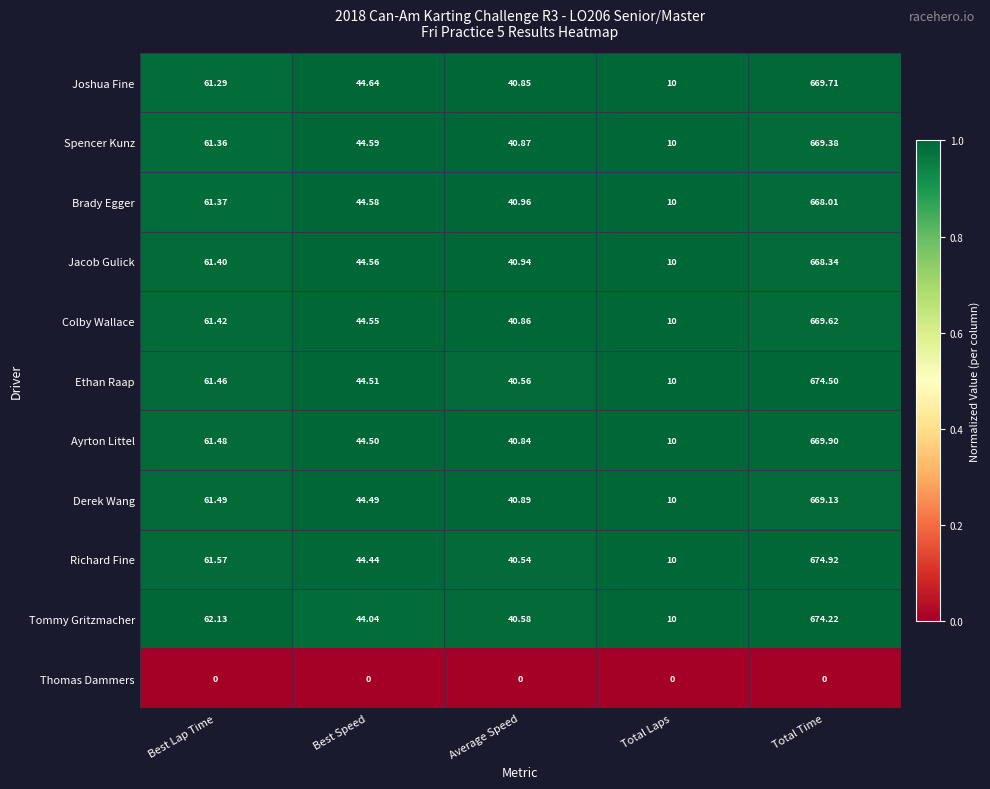

Rank the series by their maximum value, from lowest to highest.

Thomas Dammers, Brady Egger, Jacob Gulick, Derek Wang, Spencer Kunz, Colby Wallace, Joshua Fine, Ayrton Littel, Tommy Gritzmacher, Ethan Raap, Richard Fine